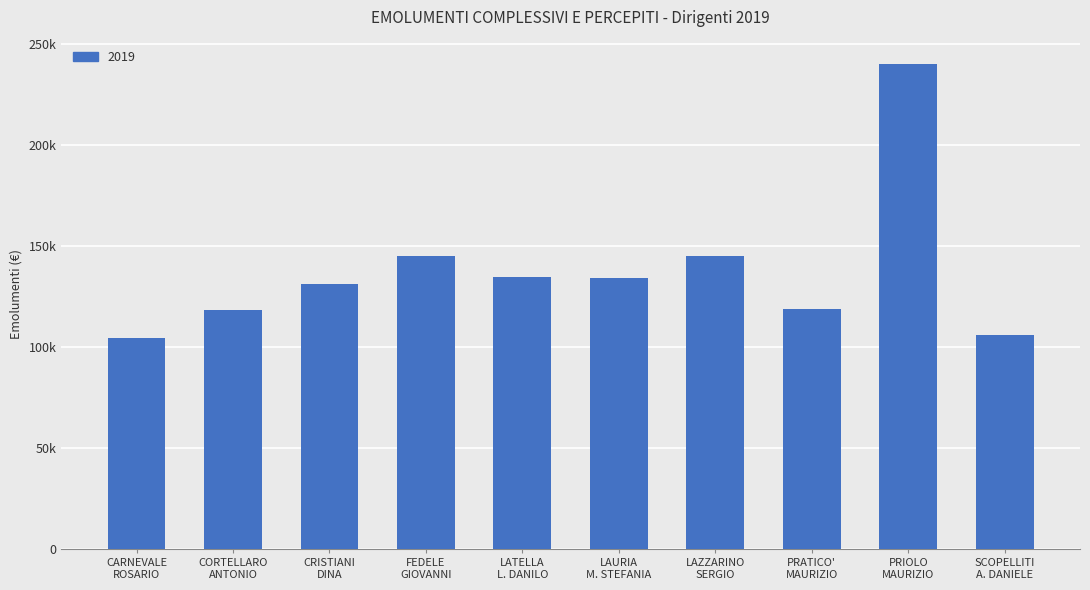

Are the bars horizontal?

No